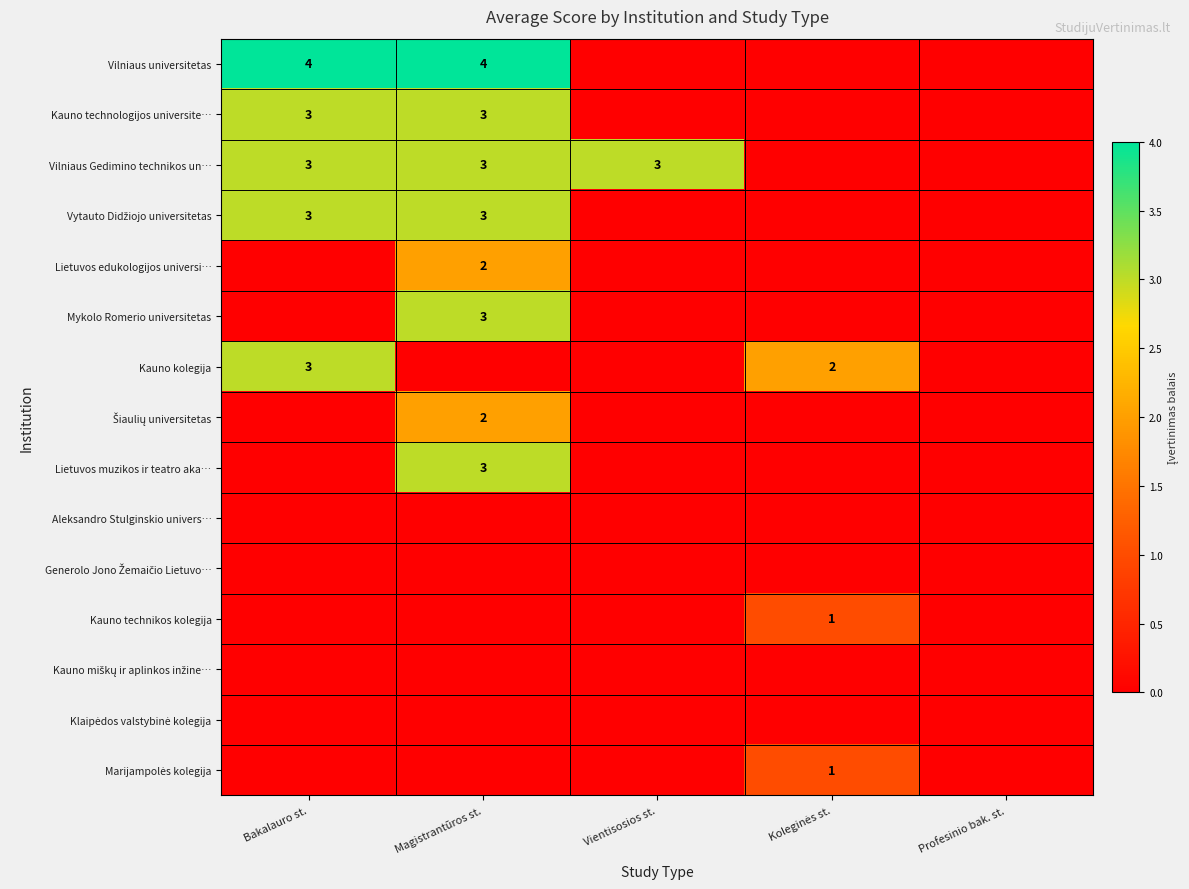

What is the greatest value displayed?

4